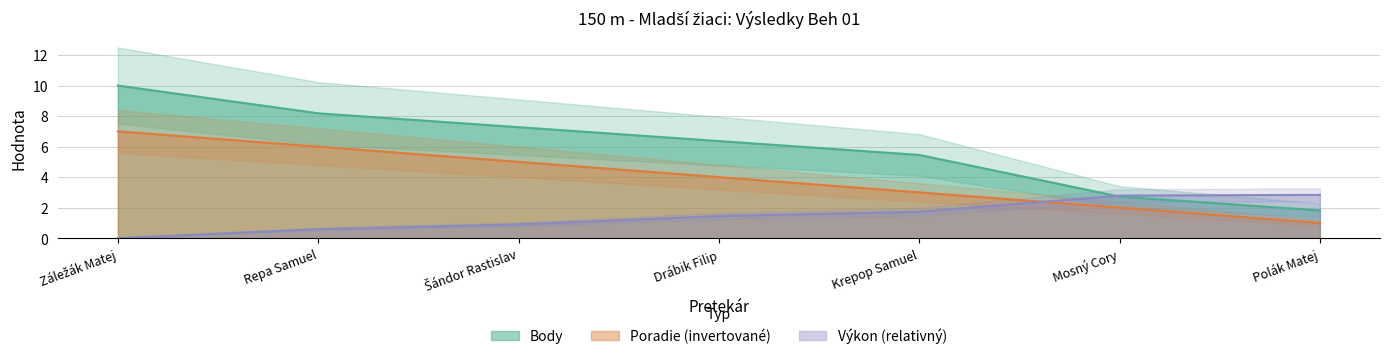

The Poradie series shows 1.6 at Polák Matej. True or false?

False